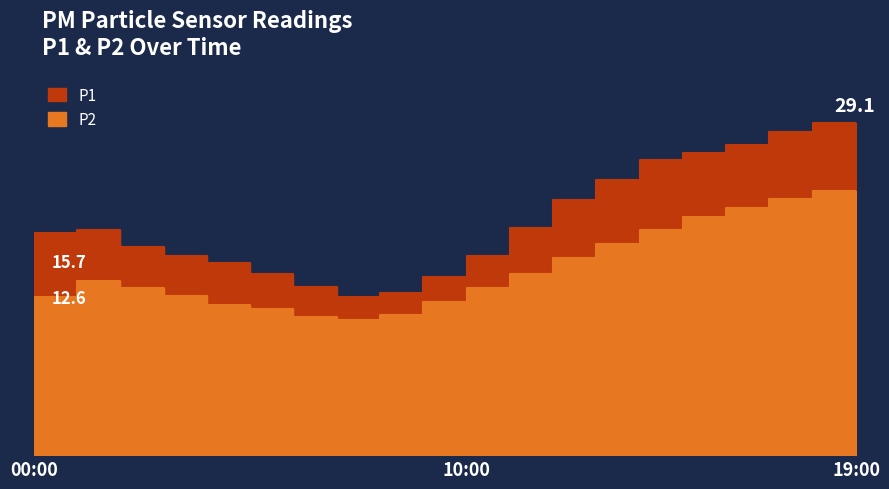

What is the sum of all P2 values?

319.9